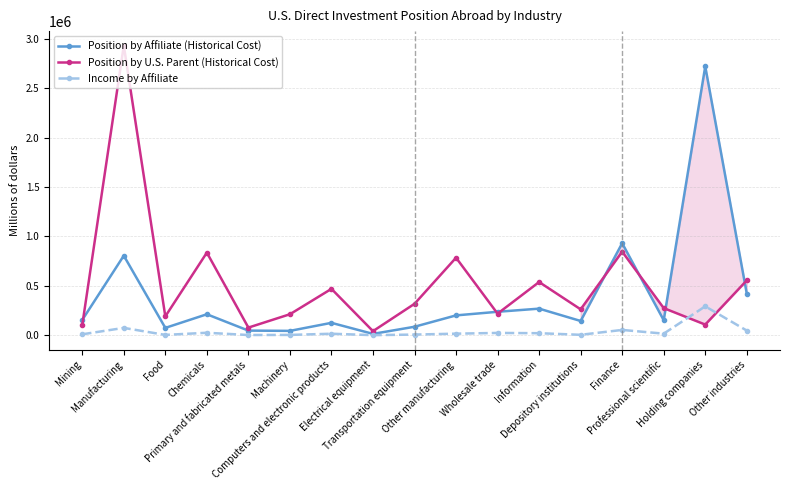

Which label corresponds to the largest value in the chart?

Manufacturing